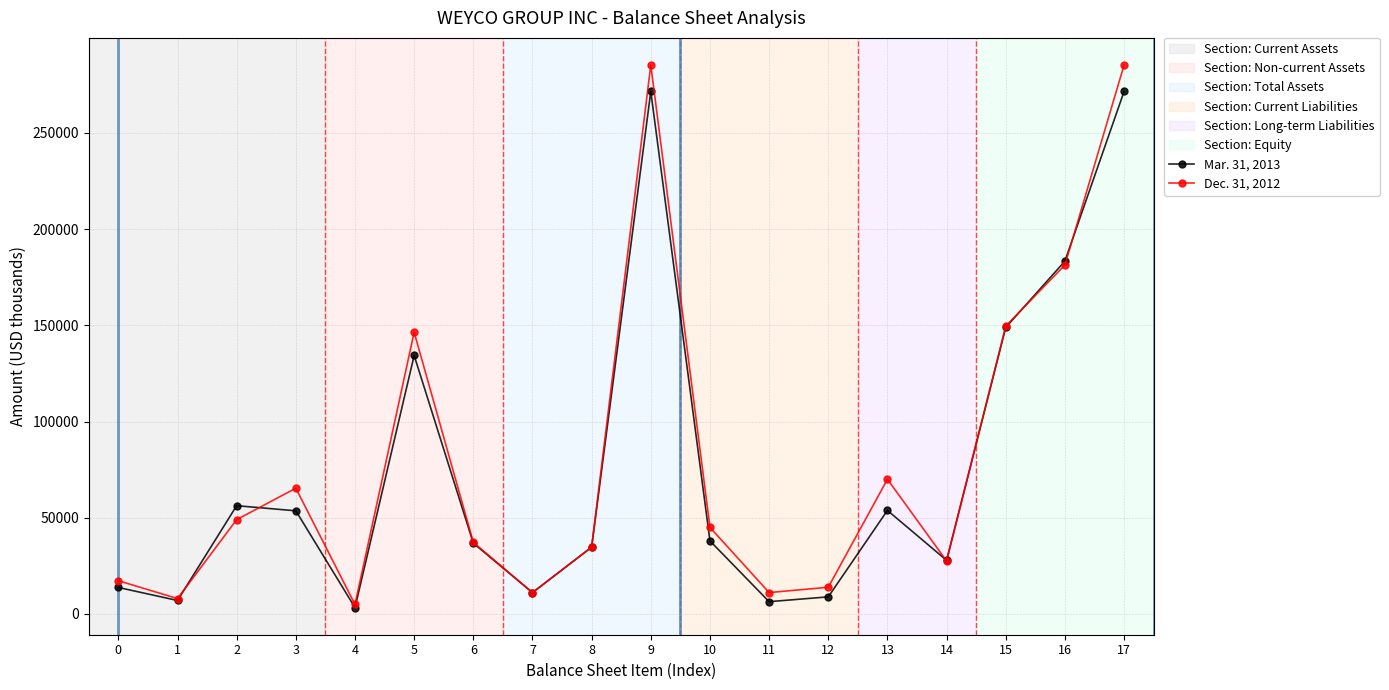

At which label is Dec. 31, 2012 closest to 145137?

5